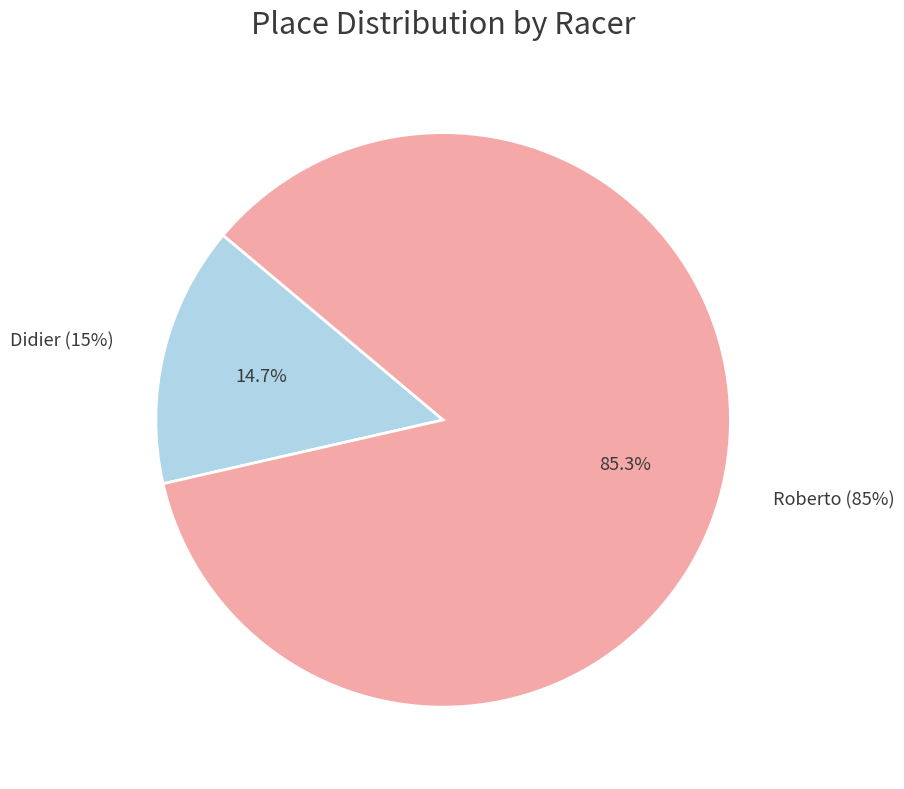

To the nearest percent, what is the combined percentage of Didier and Roberto?

100%